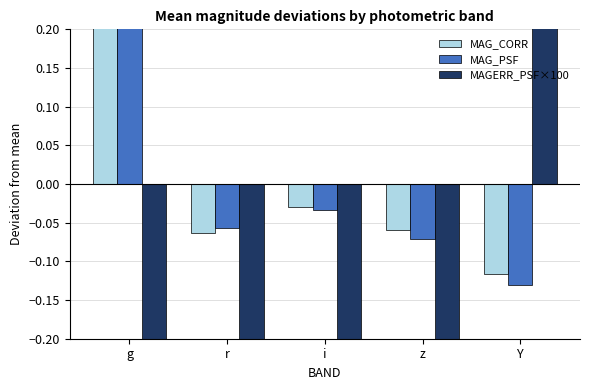

How many positive values does the MAGERR_PSF×100 series have?

1